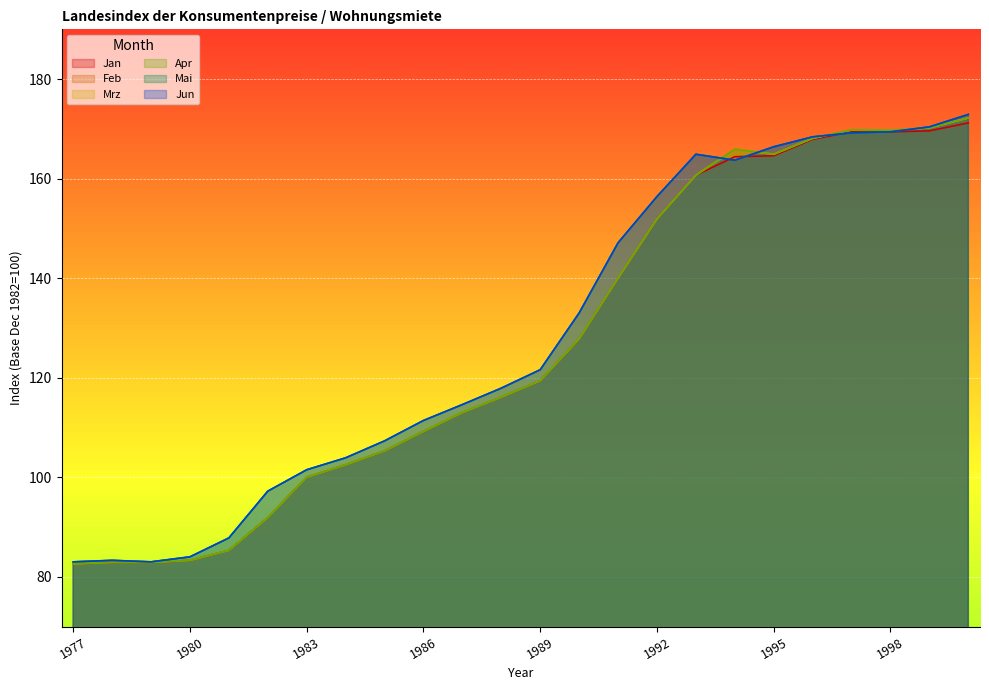

Which label corresponds to the largest value in the chart?

2000